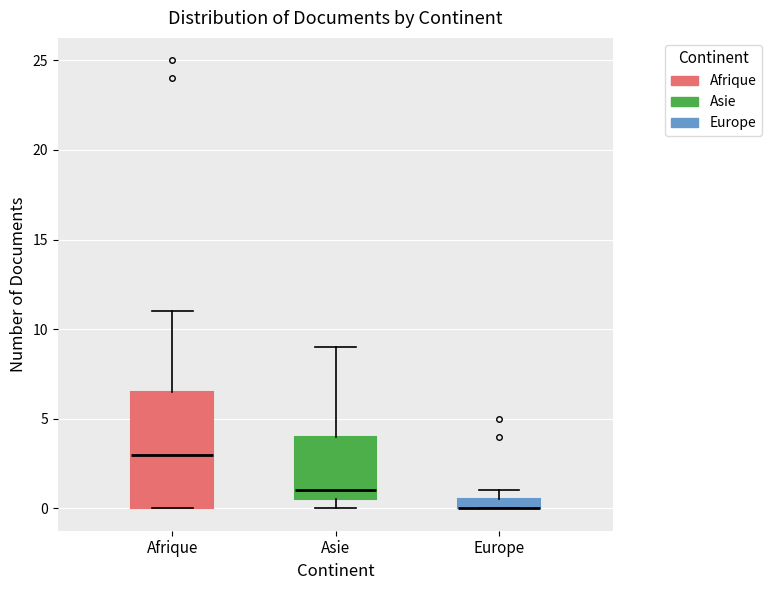

Comparing the boxes themselves (not the whiskers), which one is the tallest?

Afrique